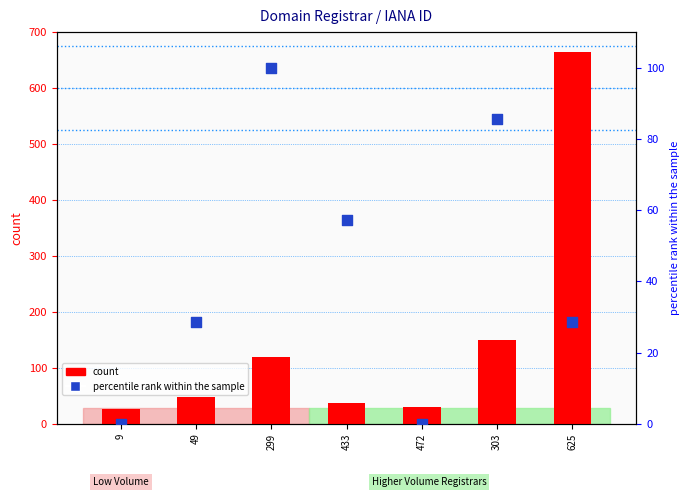

At which category is the sum across all series the highest?

625